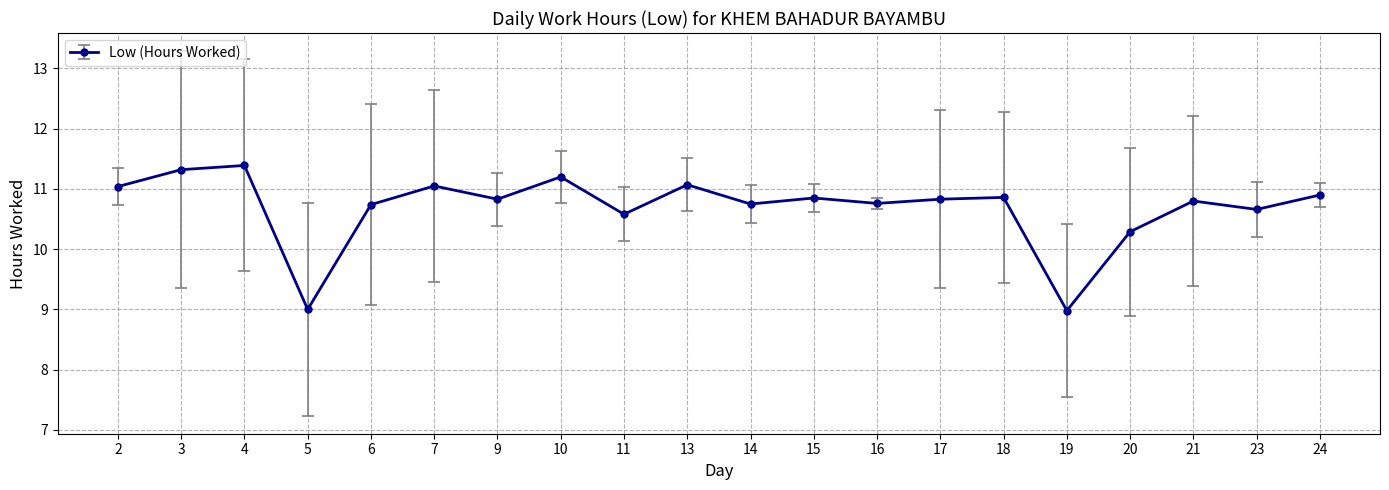

What is the value of the 6th point from the left?

11.1